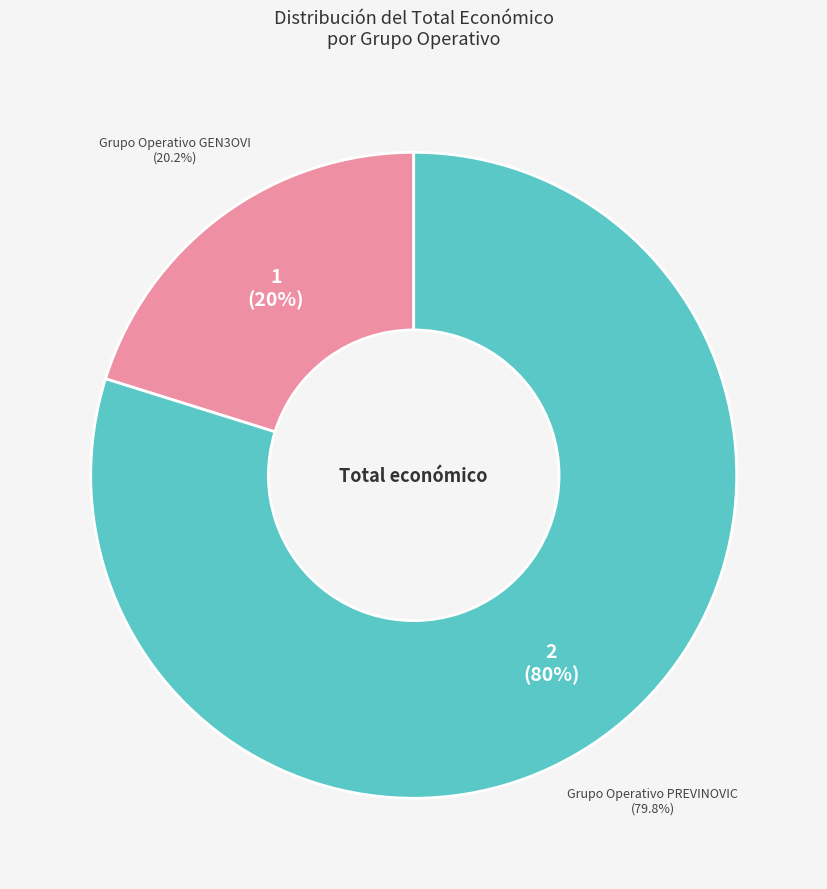

Does Grupo Operativo GEN3OVI represent more than half of the total?

No